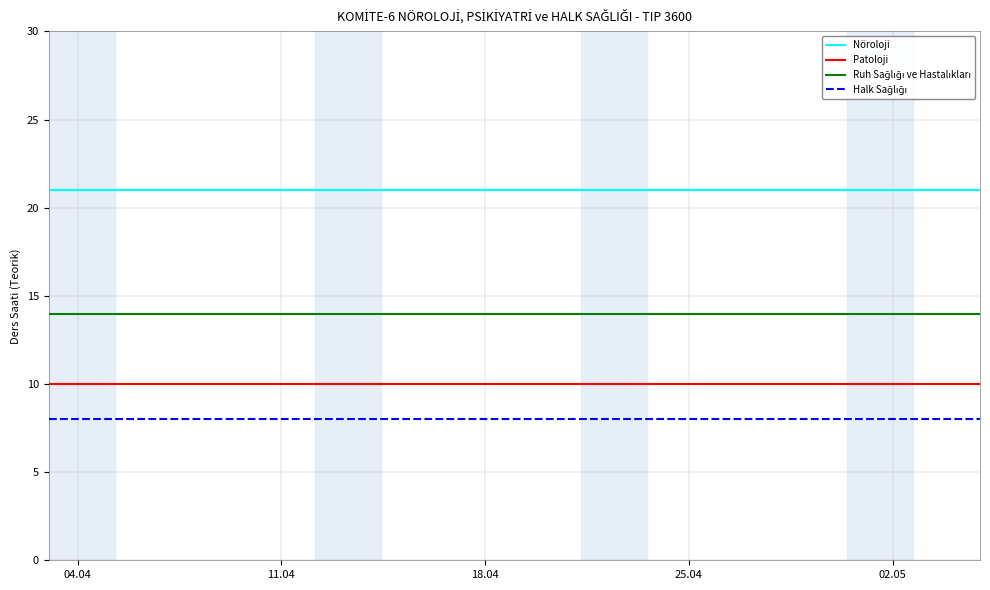

True or false: Patoloji and Nöroloji intersect in this chart.

False